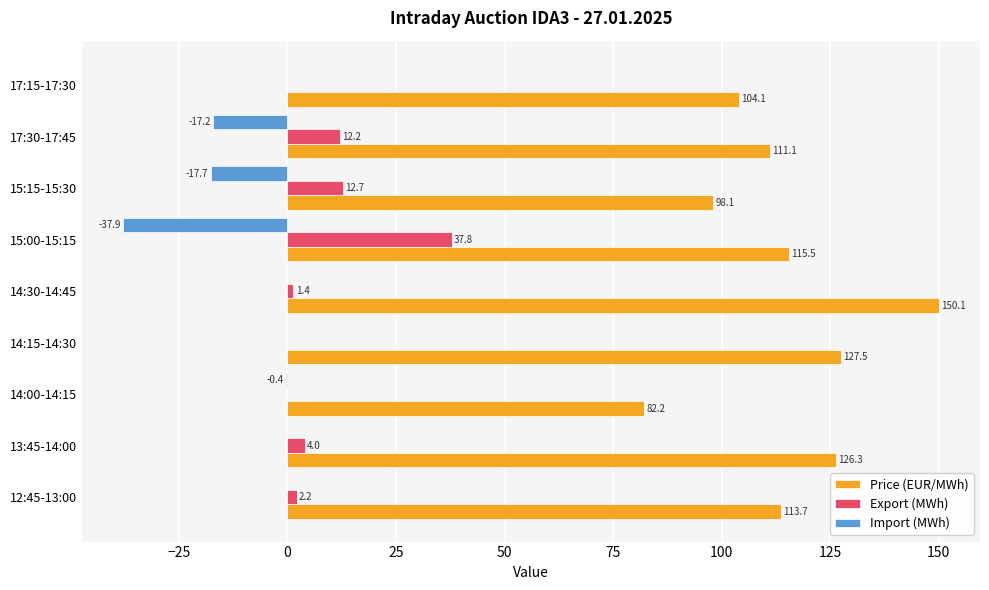

Which series has the largest total across all categories?

Price (EUR/MWh)